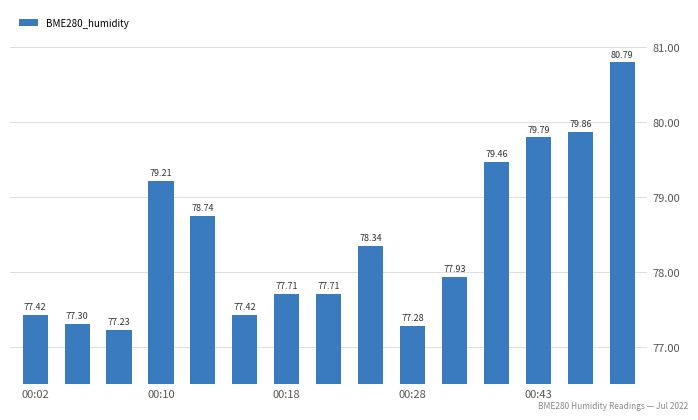

What is the difference between the second highest and second lowest values?

2.6